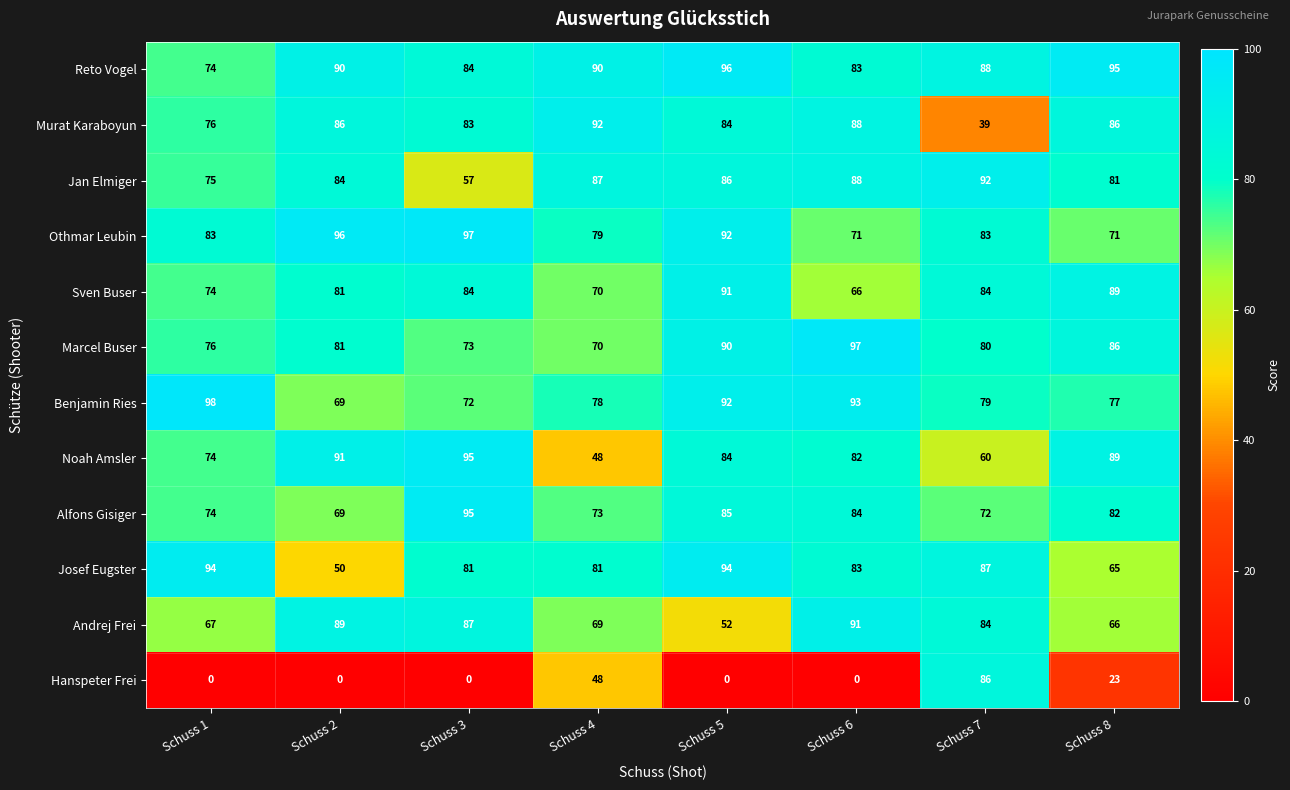

The Andrej Frei series shows 154 at Schuss 2. True or false?

False